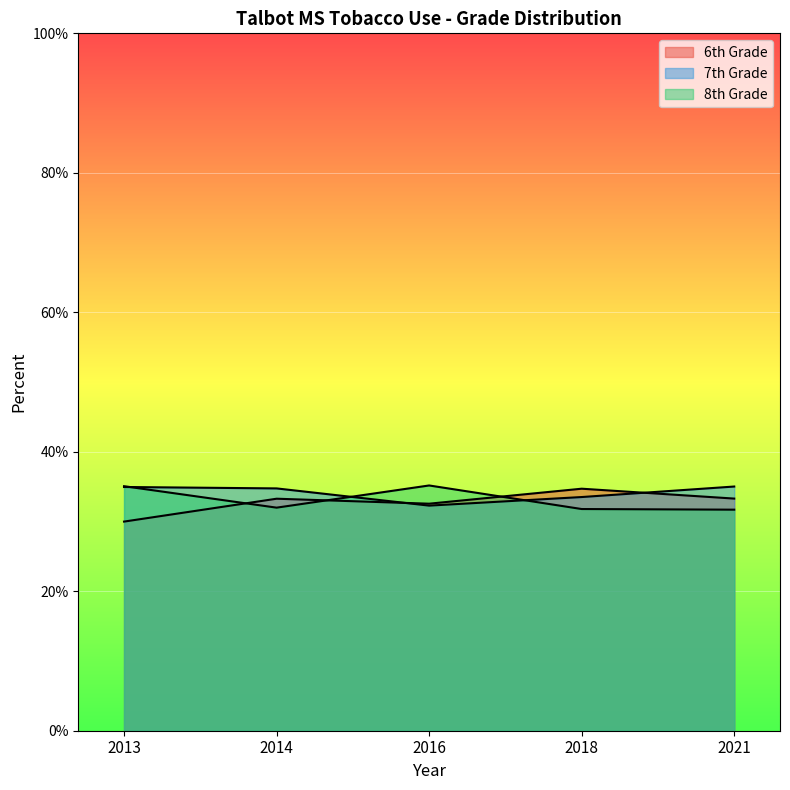

Count the number of data series in this chart.

3